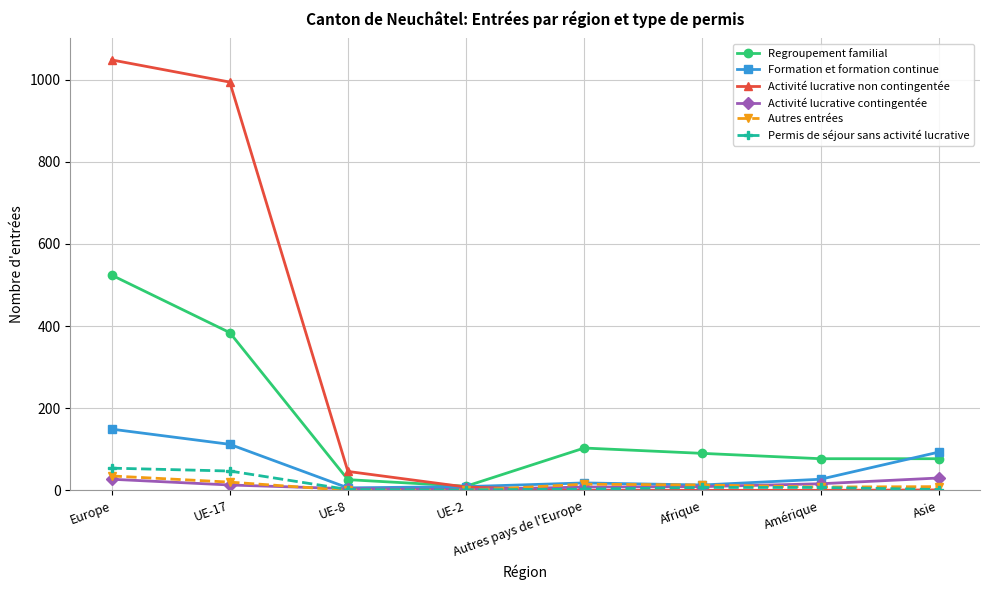

True or false: Formation et formation continue has more than 2 points higher than both neighbors.

False